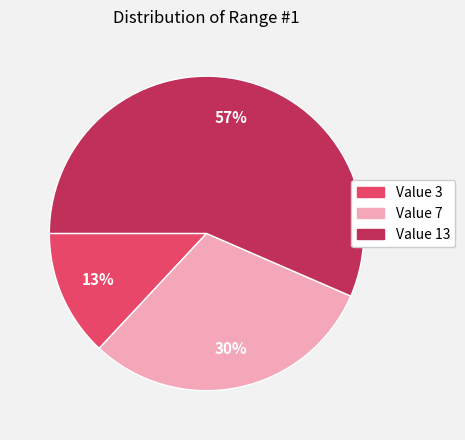

Does any single category account for the majority?

Yes